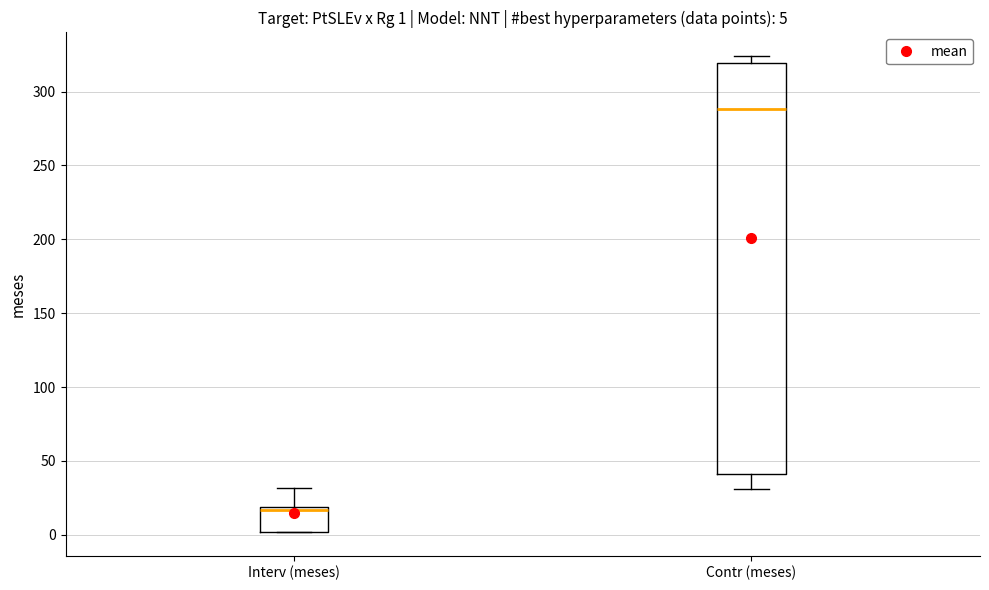

Which box's median line is the highest?

Contr (meses)